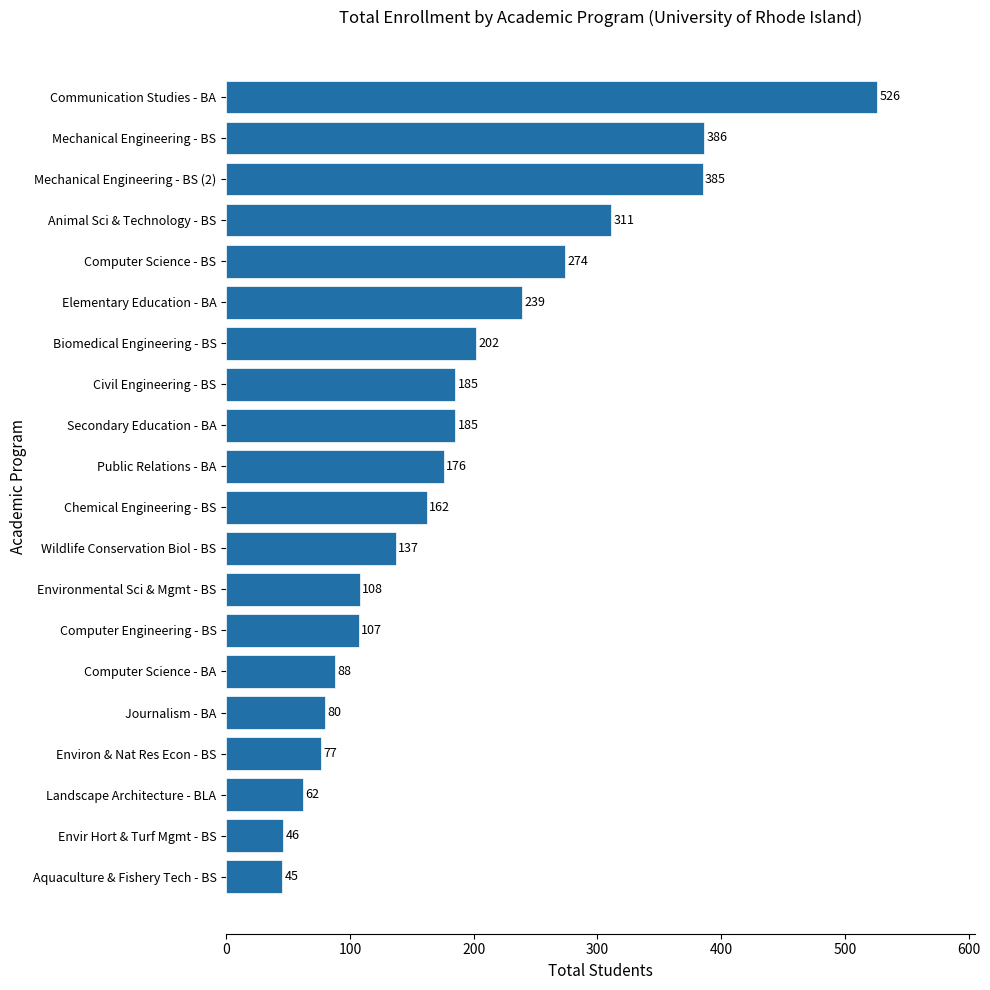

What is the sum of the values at Landscape Architecture - BLA and Journalism - BA?

142